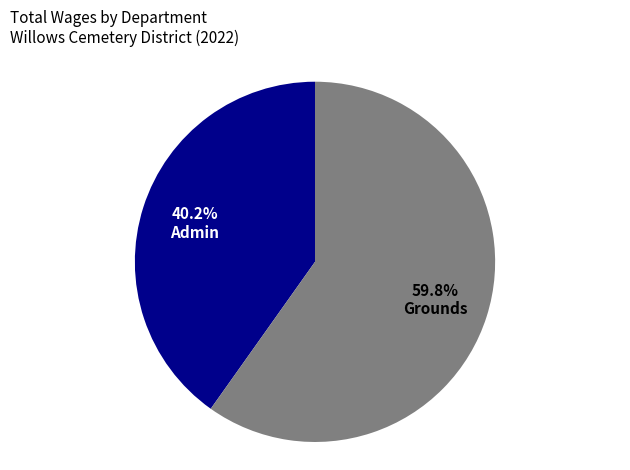

Which category has the biggest portion of the pie?

Grounds